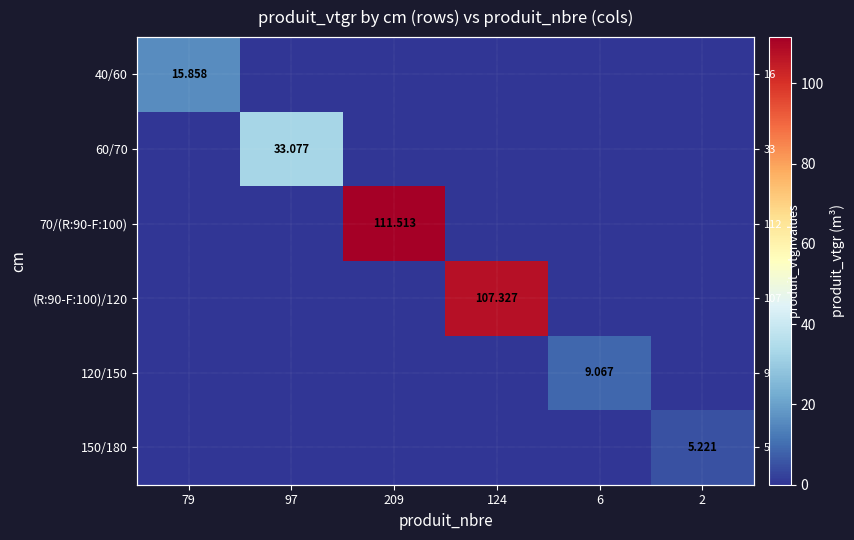

Is the value of 40/60 at 209 greater than the value of 120/150 at 124?

No